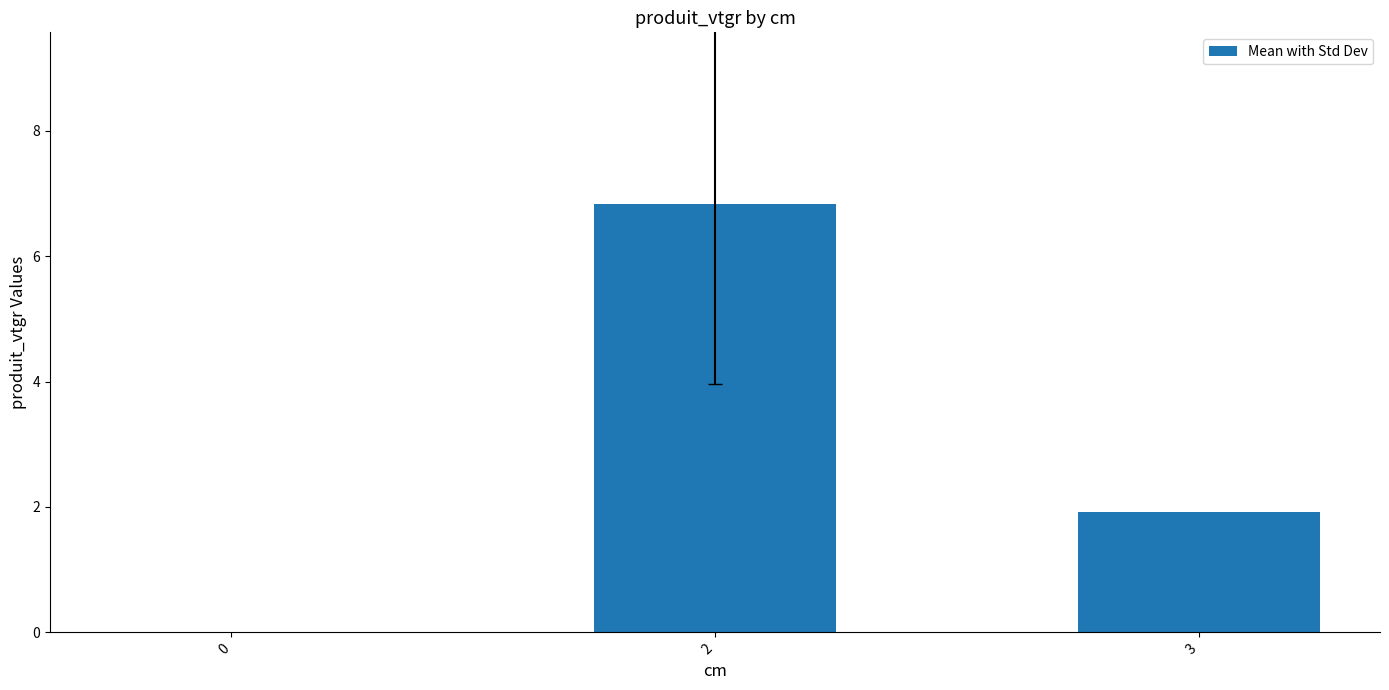

Which category has the highest value across all series?

2